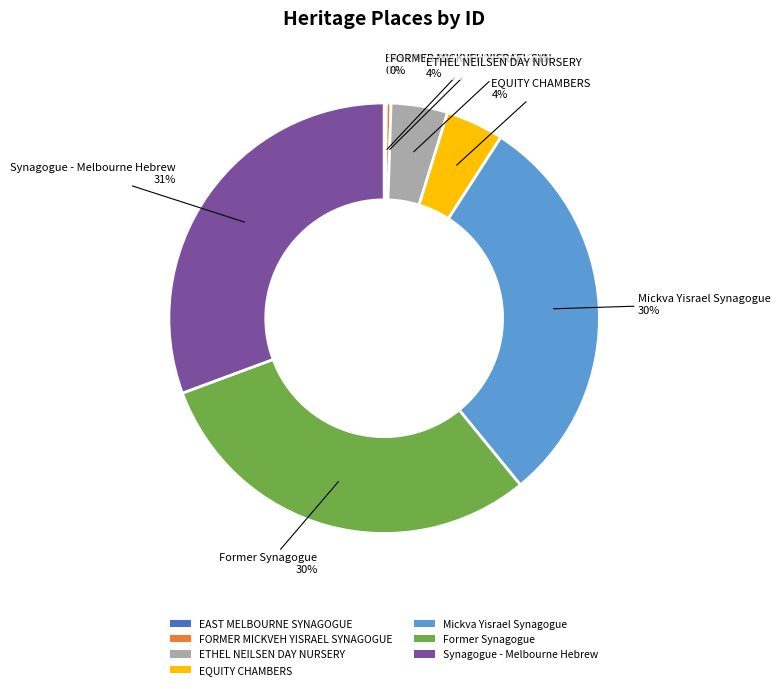

To the nearest percent, what is the average slice percentage?

14%